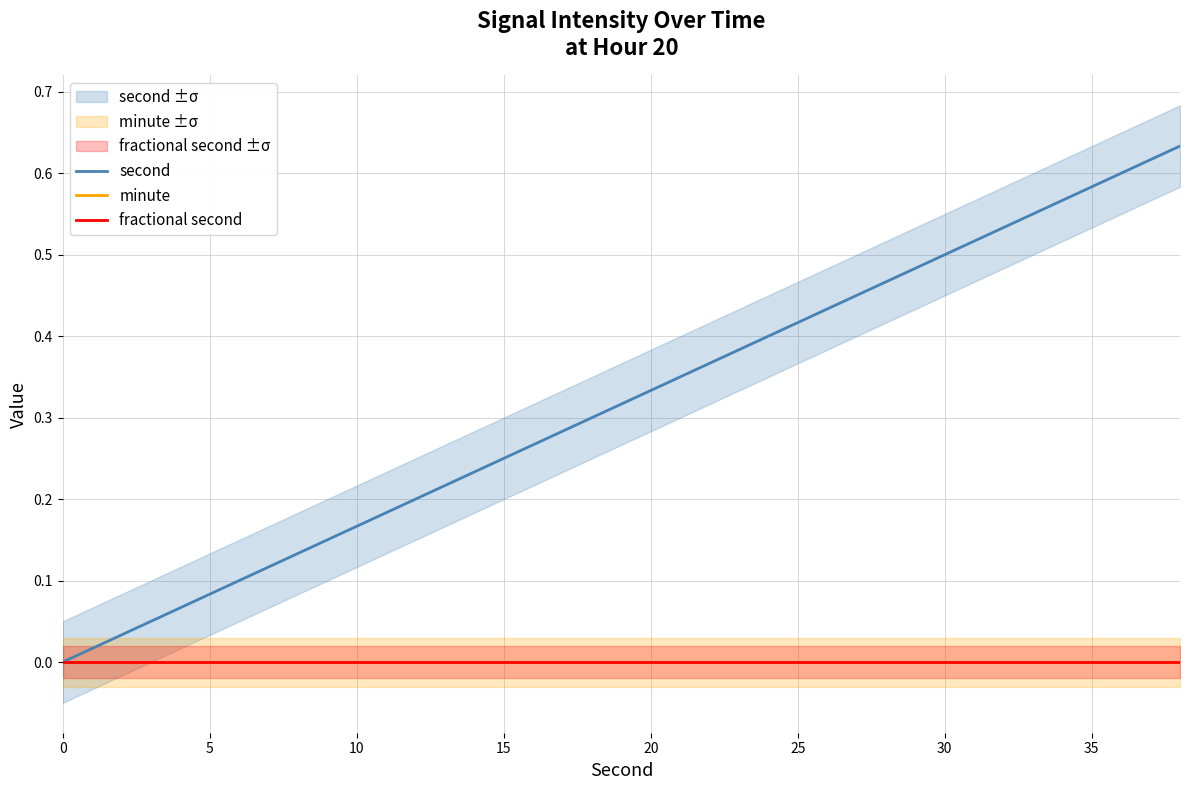

What is the label of the 7th point from the left?

30